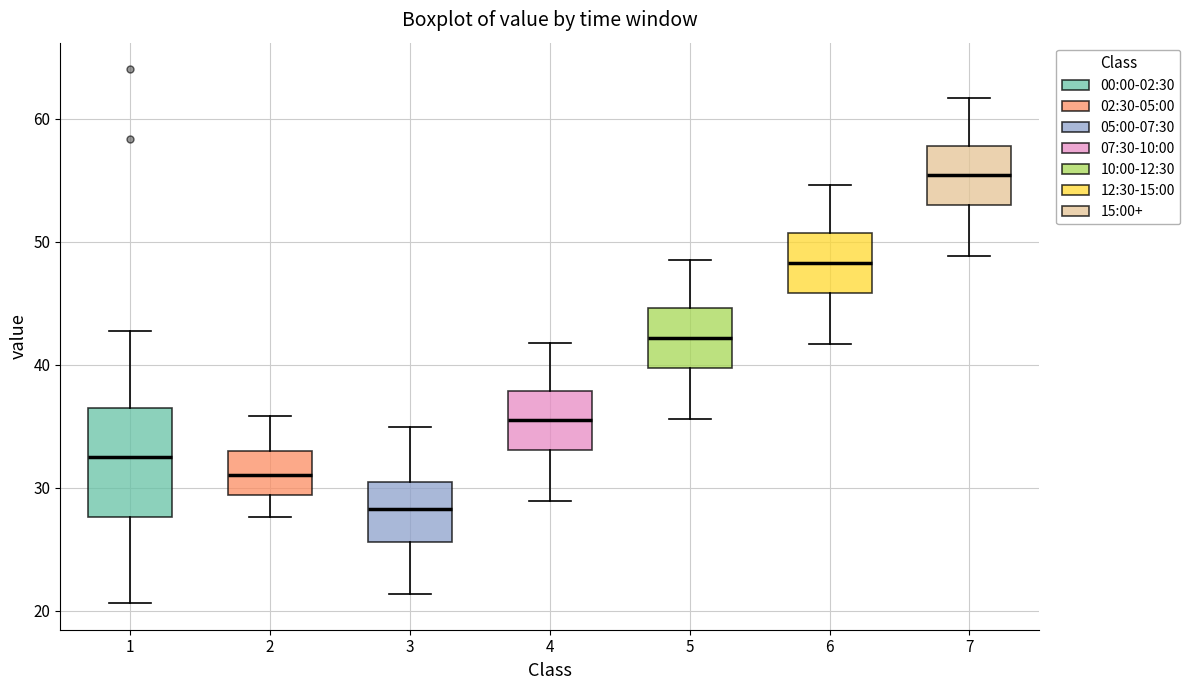

Where does the lower whisker of the box at x = 1 end on the y-axis? The values are not printed on the chart, so give them approximately, as read against the axis.

21